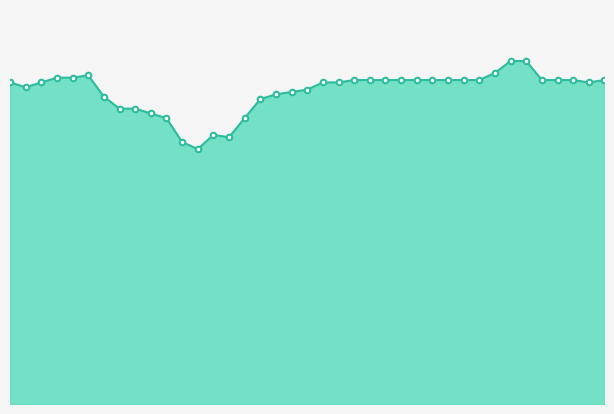

Rank the categories by value from lowest to highest.

00:12, 00:11, 00:14, 00:13, 00:10, 00:15, 00:09, 00:07, 00:08, 00:16, 00:06, 00:17, 00:18, 00:19, 00:01, 00:00, 00:02, 00:20, 00:21, 00:37, 00:22, 00:23, 00:24, 00:25, 00:26, 00:27, 00:28, 00:29, 00:30, 00:34, 00:35, 00:36, 00:38, 00:03, 00:04, 00:05, 00:31, 00:32, 00:33